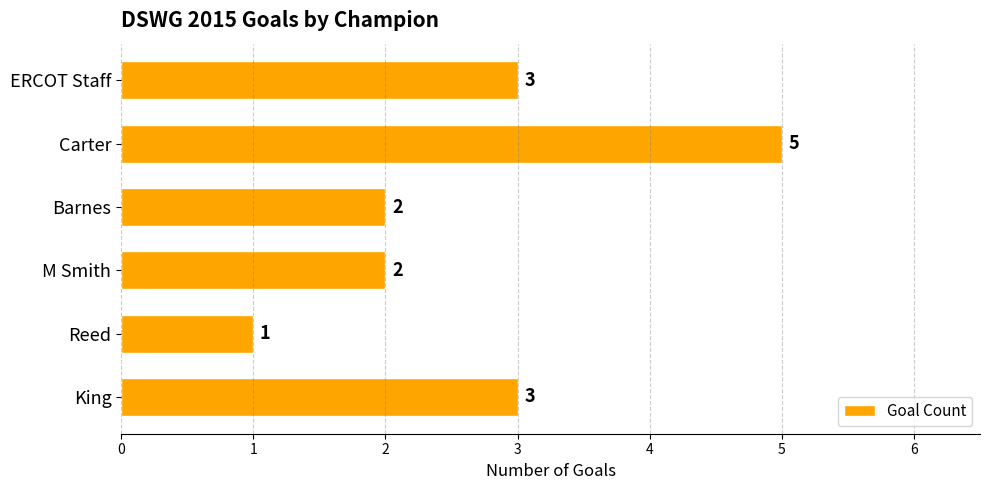

Reading bottom to top, extract all data points from this chart.

3	1	2	2	5	3